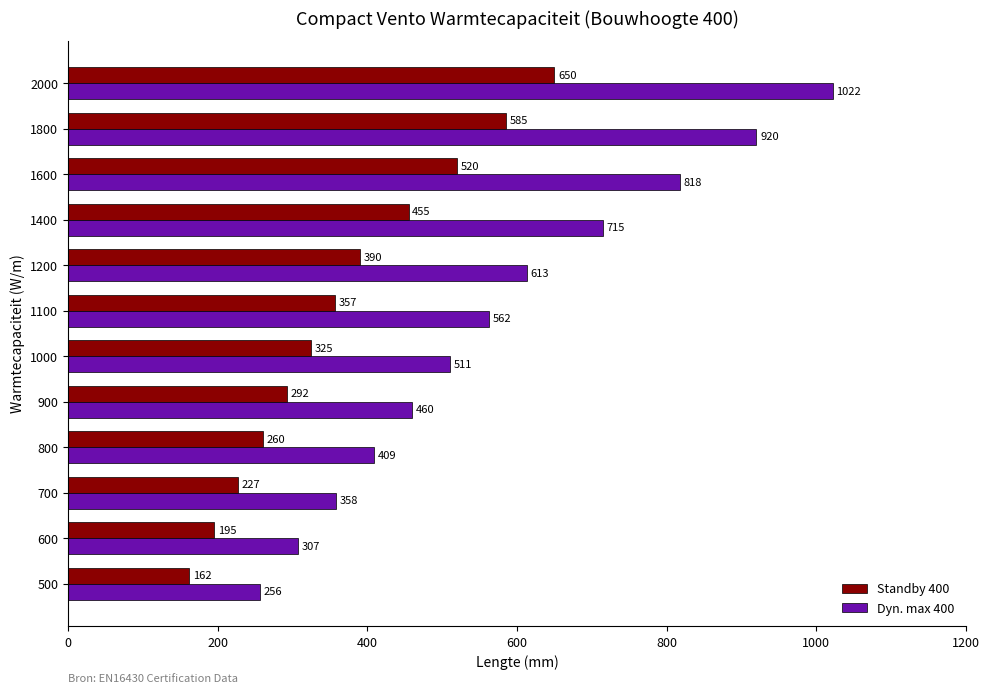

Which series changed the most between 1100 and 1200?

Dyn. max 400